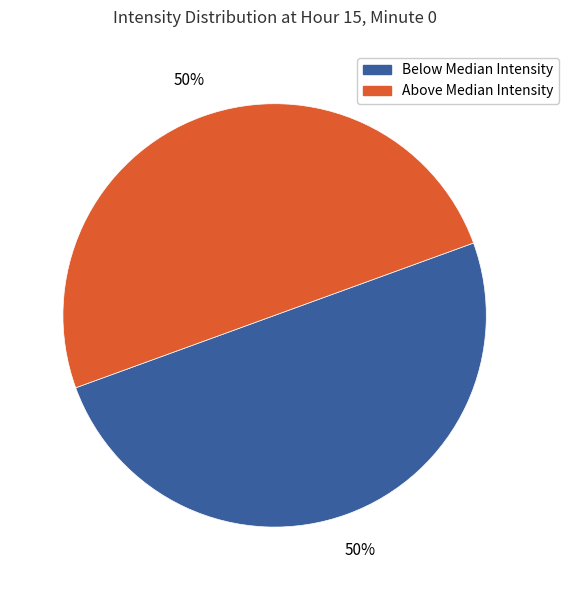

Is there a majority slice in this chart?

No